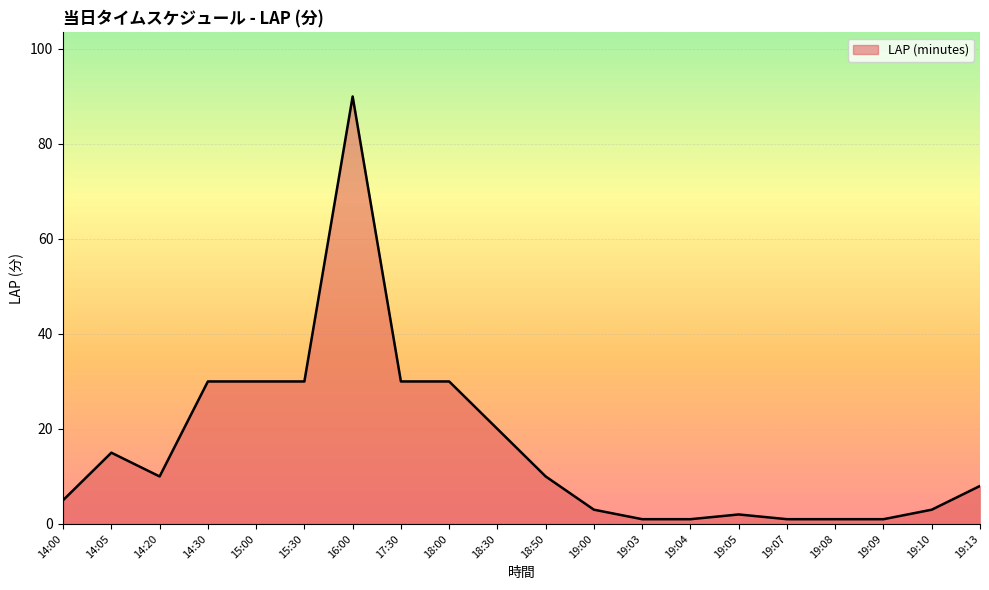

What is the difference between the maximum and minimum values?

89